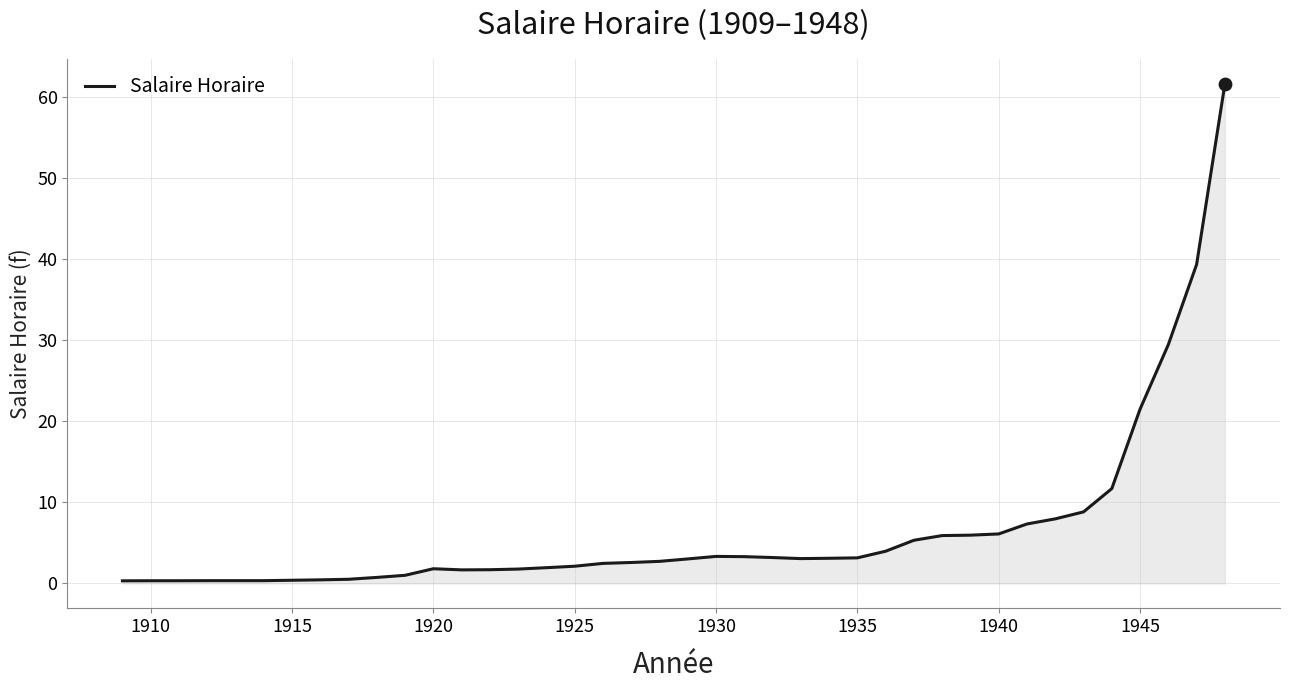

What is the greatest value displayed?

61.6